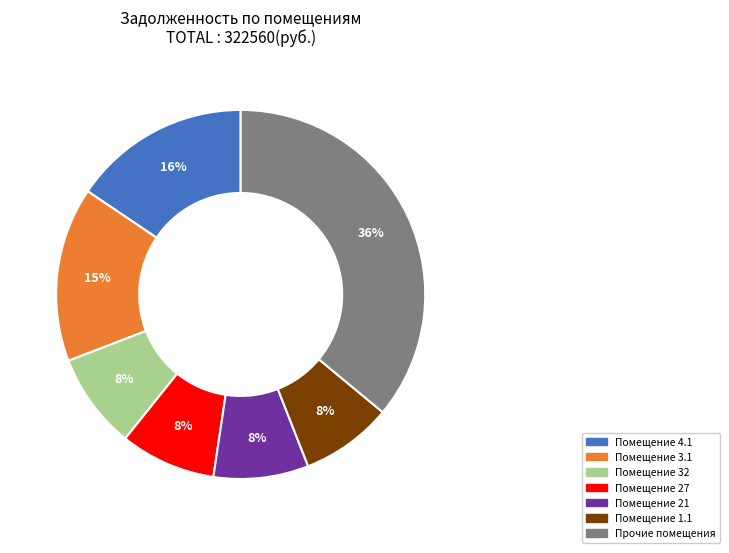

To the nearest percent, what is the average slice percentage?

14%